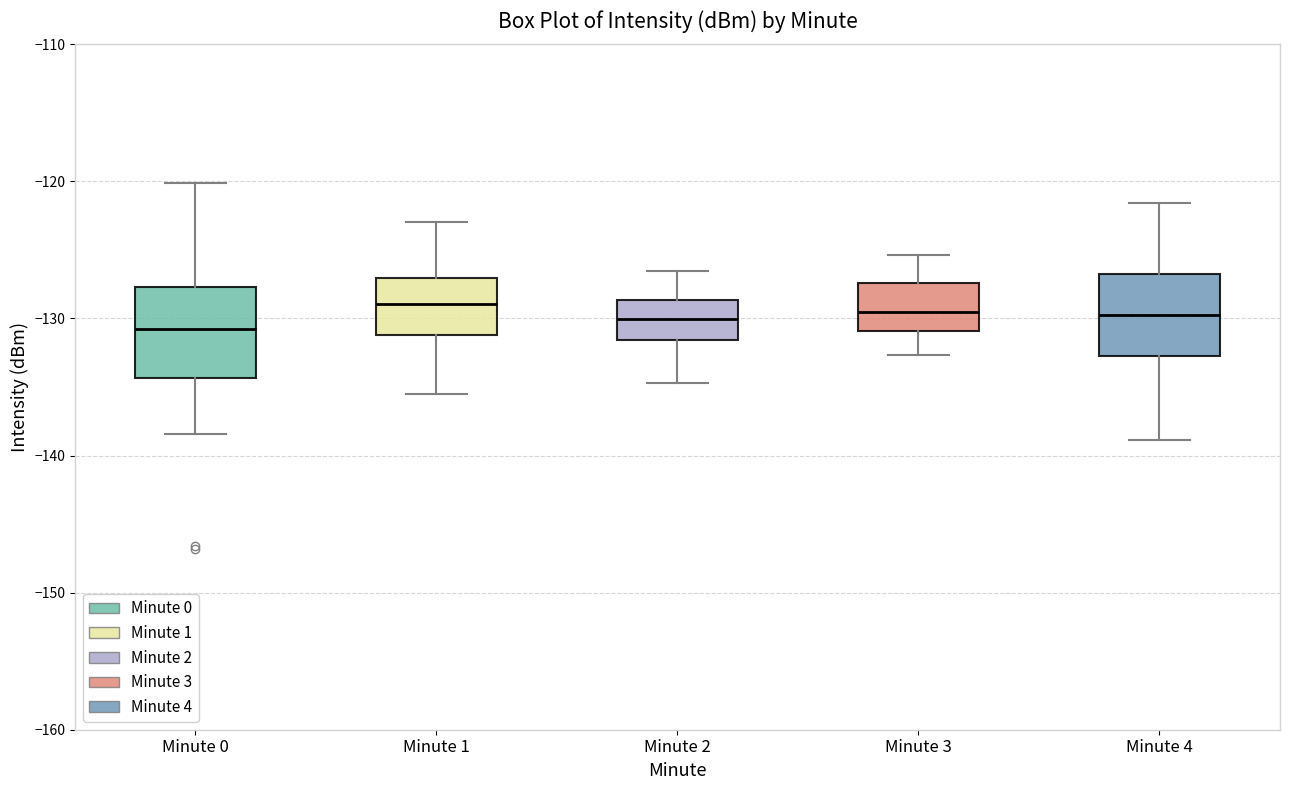

Where is the lower edge of the box for Minute 4 on the y-axis? The values are not printed on the chart, so give them approximately, as read against the axis.

-133